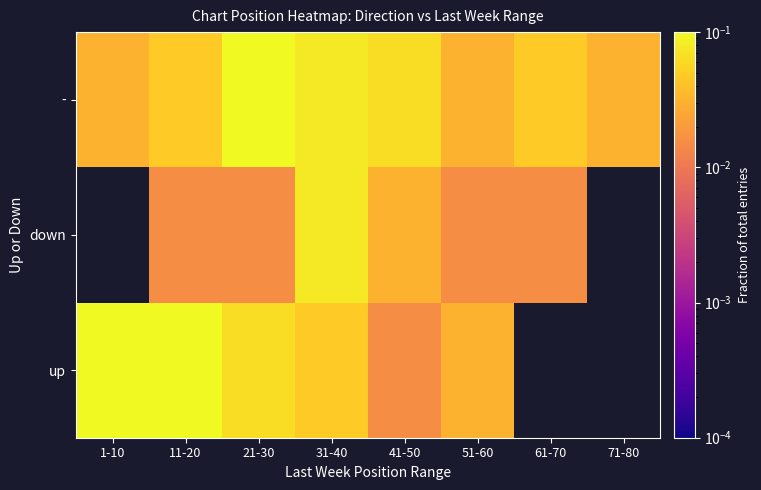

True or false: down has a value of 0.0 at 41-50.

False